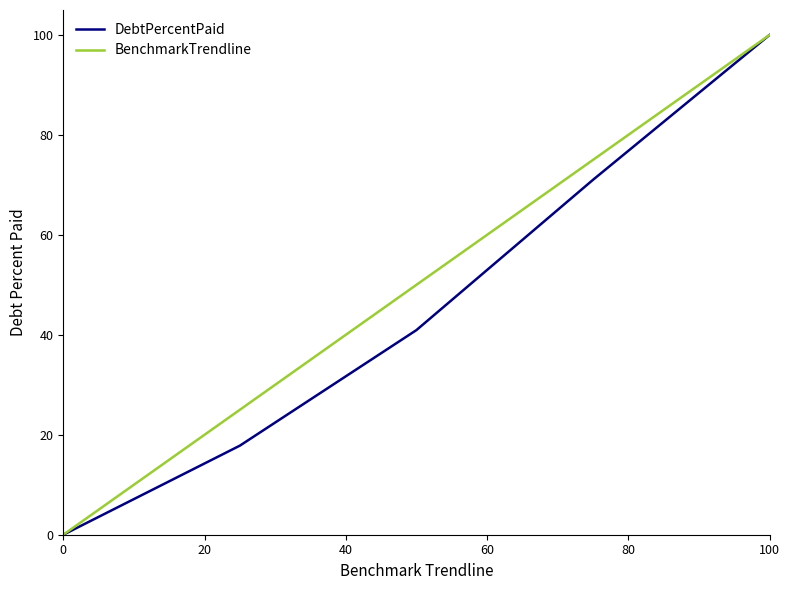

What is the greatest value displayed?

100.0